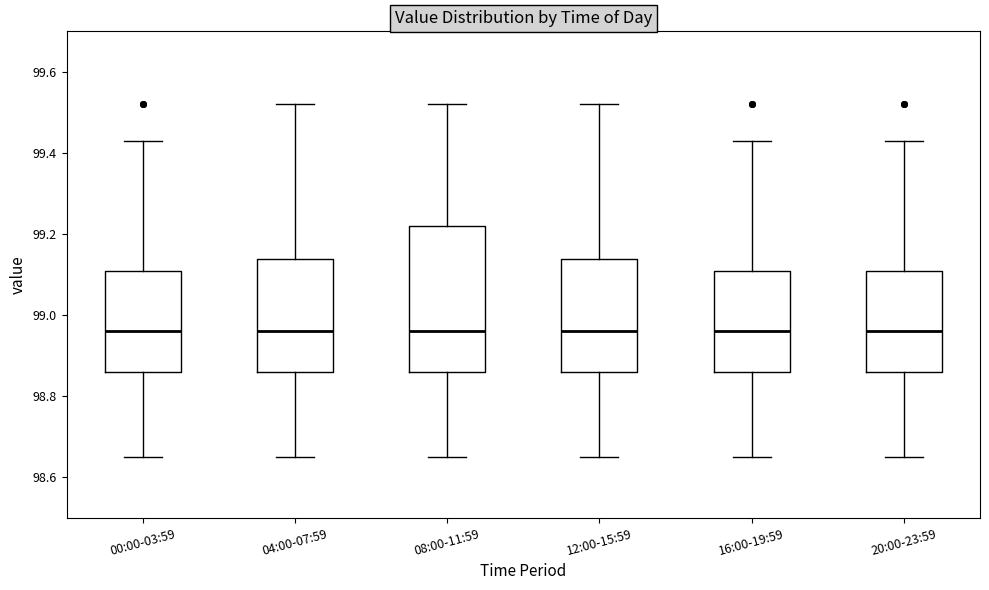

Reading left to right, transcribe this box plot: for each box, give where its median line is, the range the box spans, and where its two whiskers end, as read against the y-axis. The values are not printed on the chart, so give them approximately, as read against the axis.

00:00-03:59: median 98.96, box 98.86 to 99.12, whiskers 98.66 to 99.44
04:00-07:59: median 98.96, box 98.86 to 99.14, whiskers 98.66 to 99.52
08:00-11:59: median 98.96, box 98.86 to 99.22, whiskers 98.66 to 99.52
12:00-15:59: median 98.96, box 98.86 to 99.14, whiskers 98.66 to 99.52
16:00-19:59: median 98.96, box 98.86 to 99.12, whiskers 98.66 to 99.44
20:00-23:59: median 98.96, box 98.86 to 99.12, whiskers 98.66 to 99.44